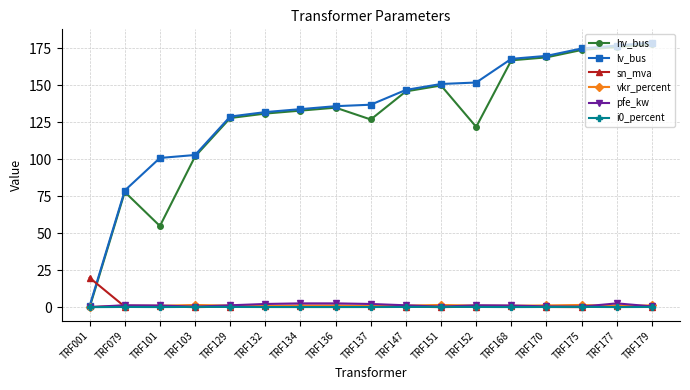

True or false: i0_percent has more than 1 interior local peaks.

True